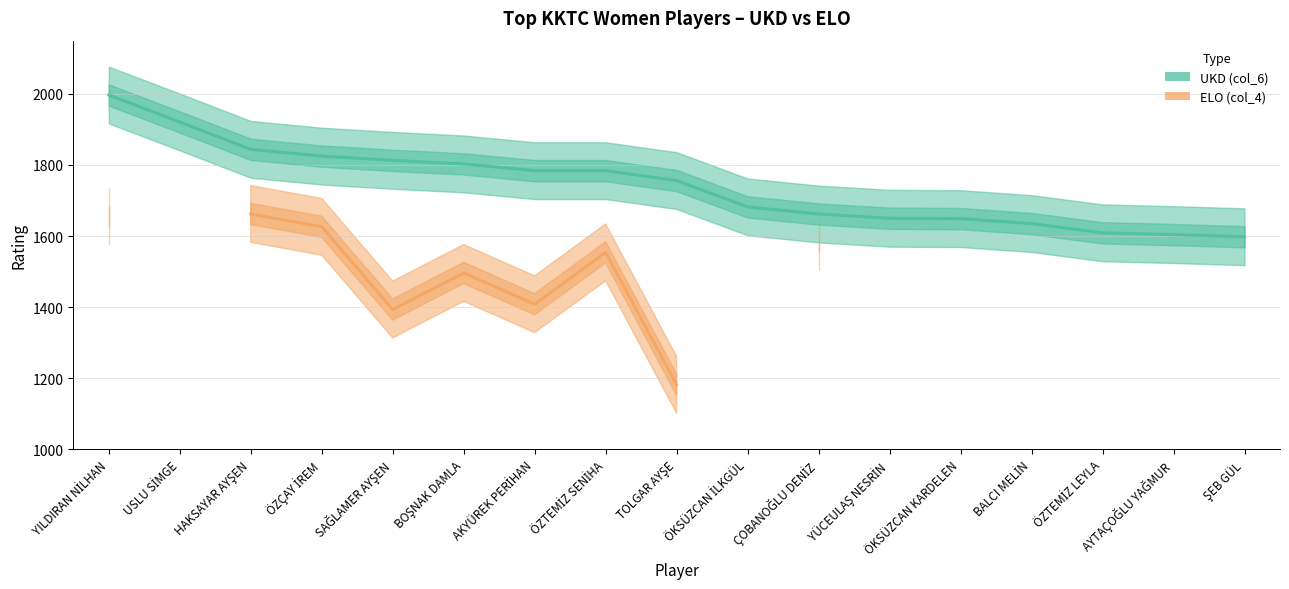

Which series has the largest range (max minus min)?

ELO (col_4)